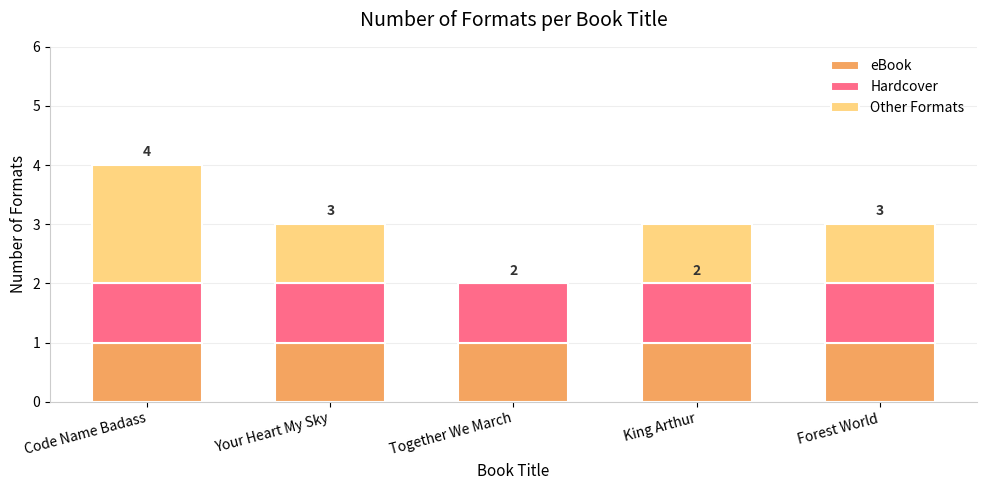

At which category is the sum across all series the highest?

Code Name Badass